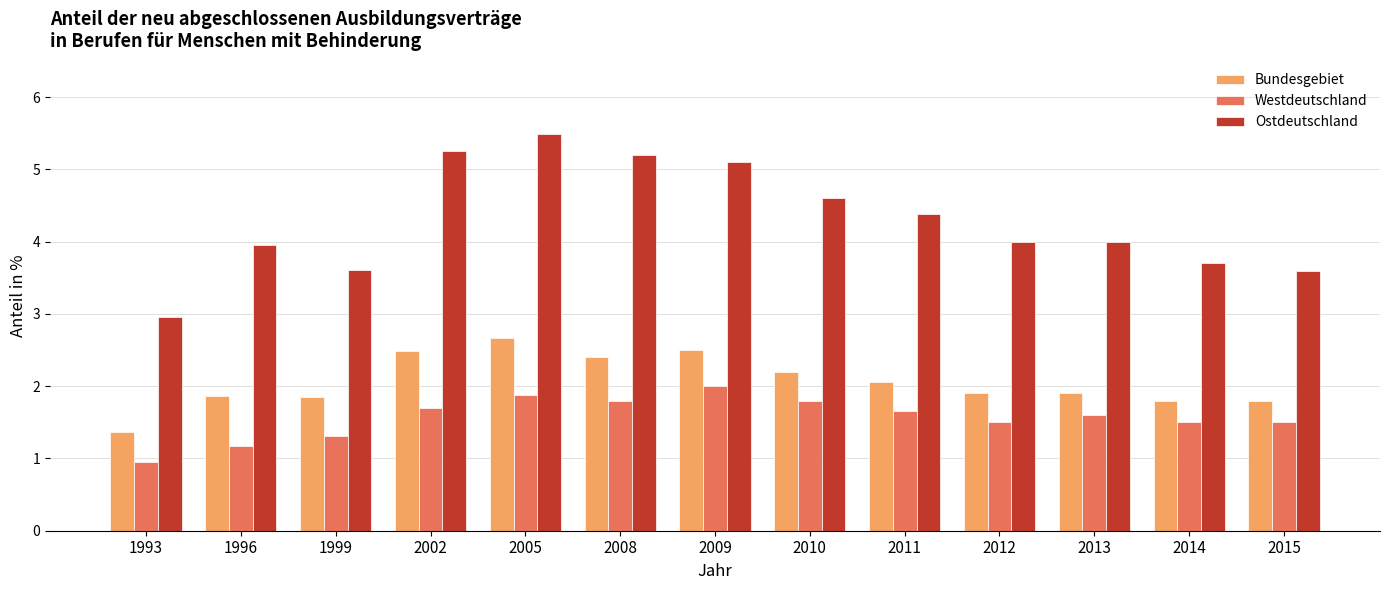

List the series in order of their peak value, lowest first.

Westdeutschland, Bundesgebiet, Ostdeutschland